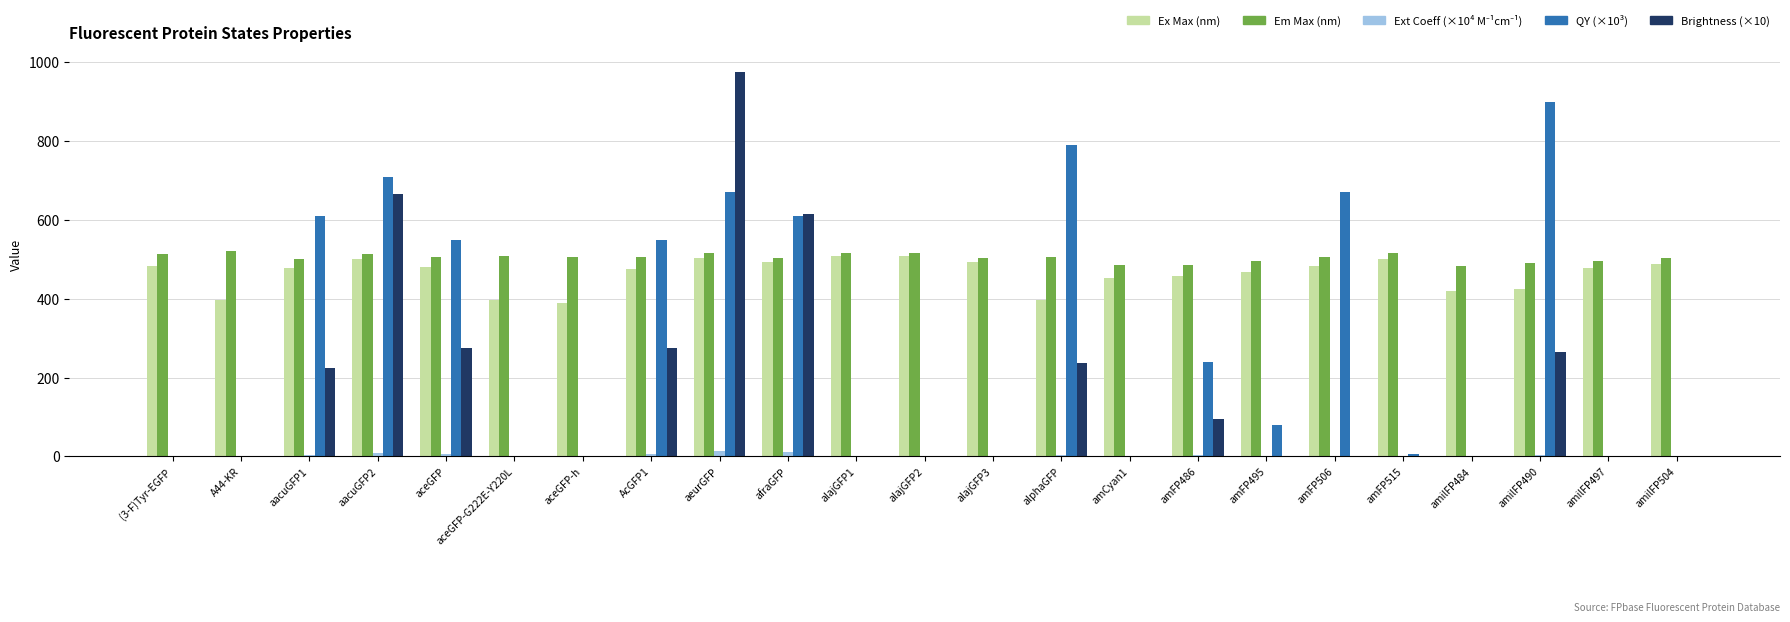

At which category is the sum across all series the highest?

aeurGFP